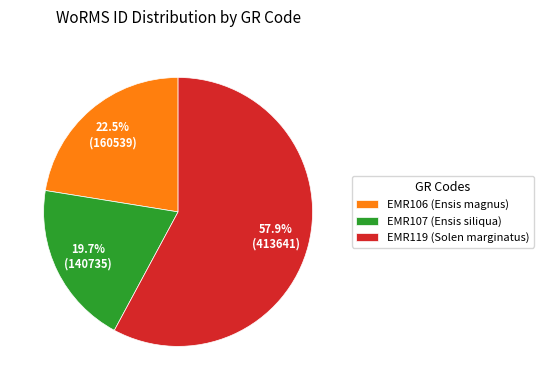

Is it true that EMR119 (Solen marginatus) is 68% of the pie?

False